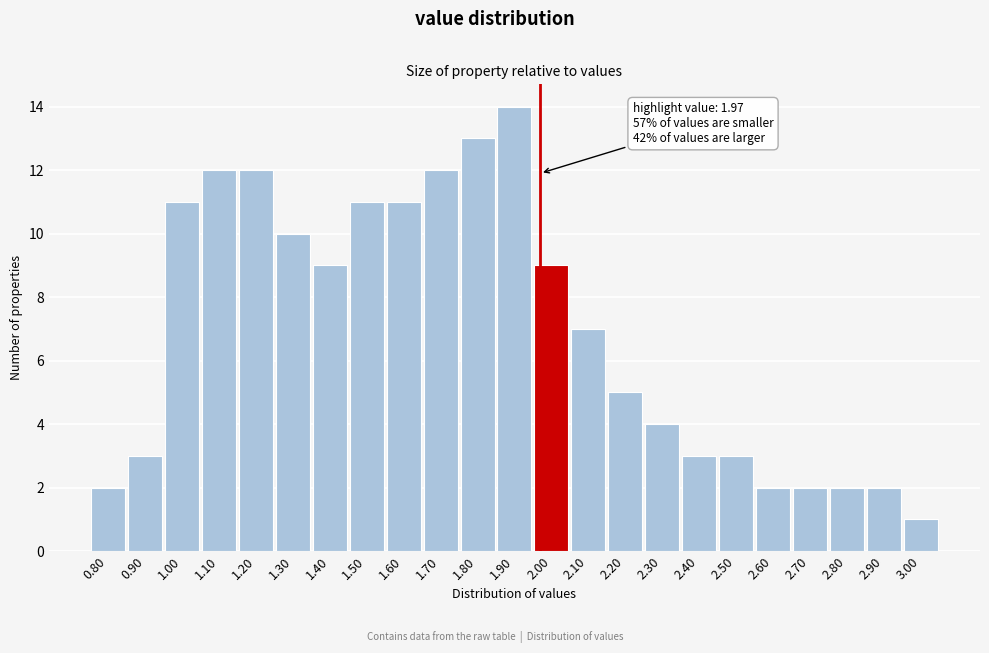

Over which range of the x-axis is the bar tallest?

1.85 to 1.95